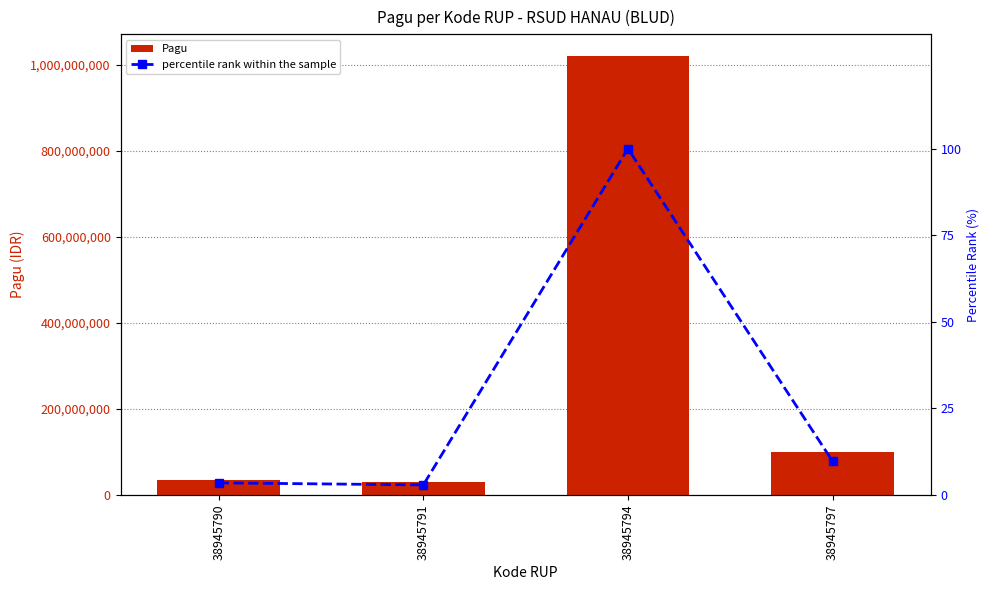

Where does the Pagu series first go above 100000000?

38945794